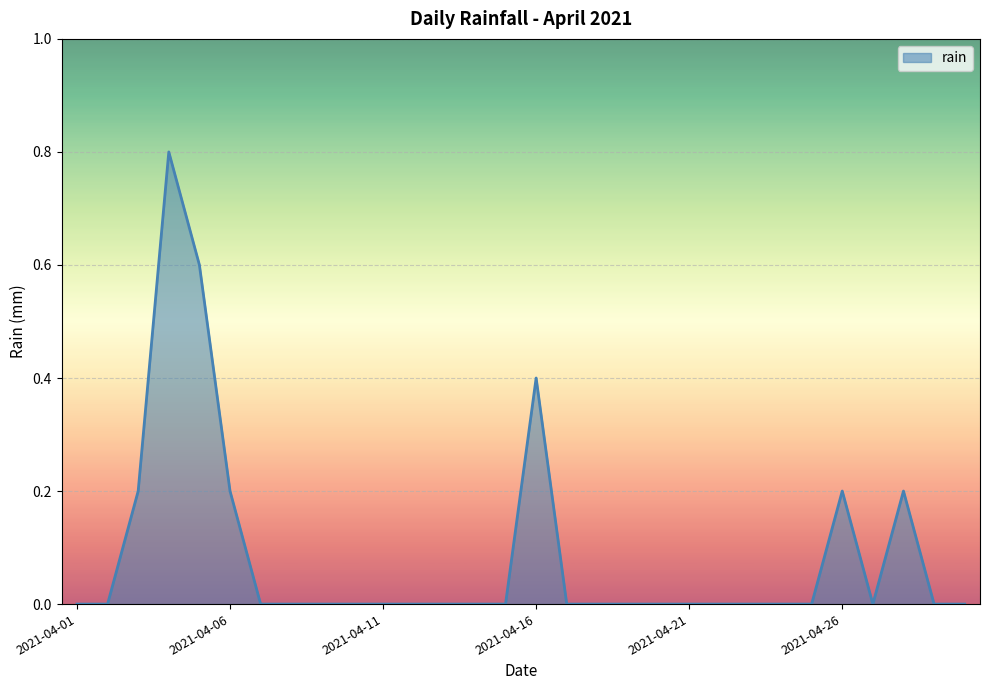

What is the maximum value shown in the chart?

0.8